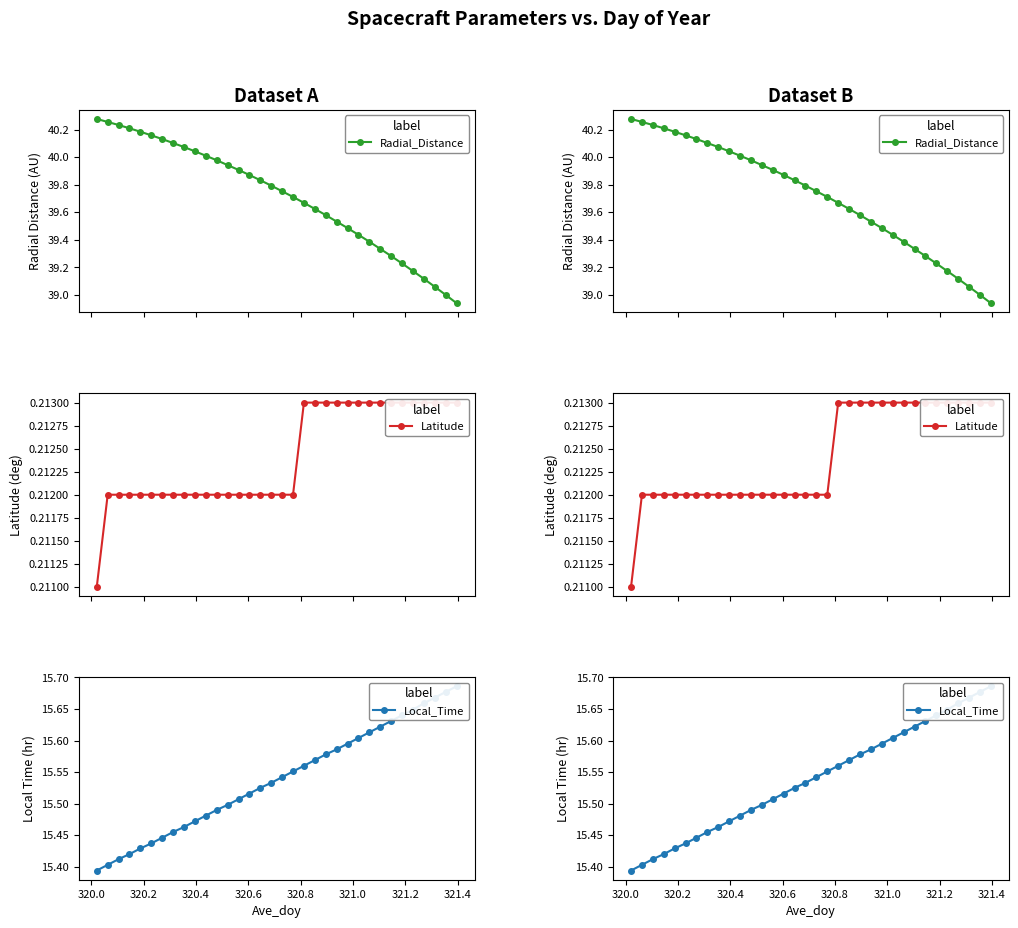

What are all the series names shown in the legend?

Radial_Distance, Latitude, Local_Time